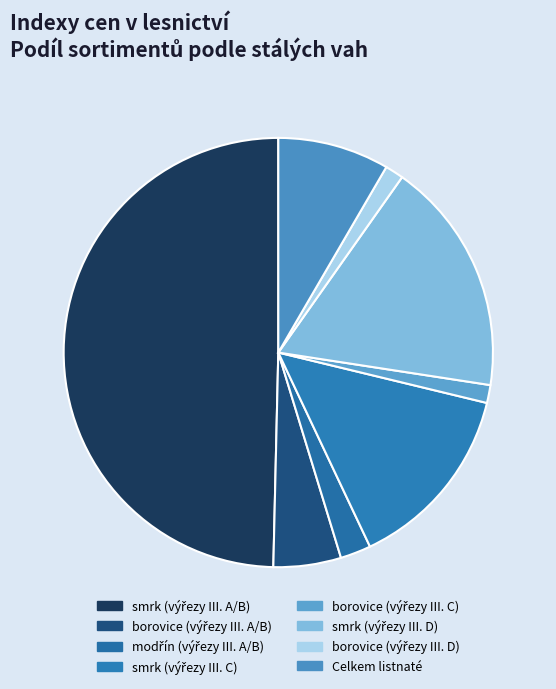

Is it true that Celkem listnaté is 7% of the pie?

True